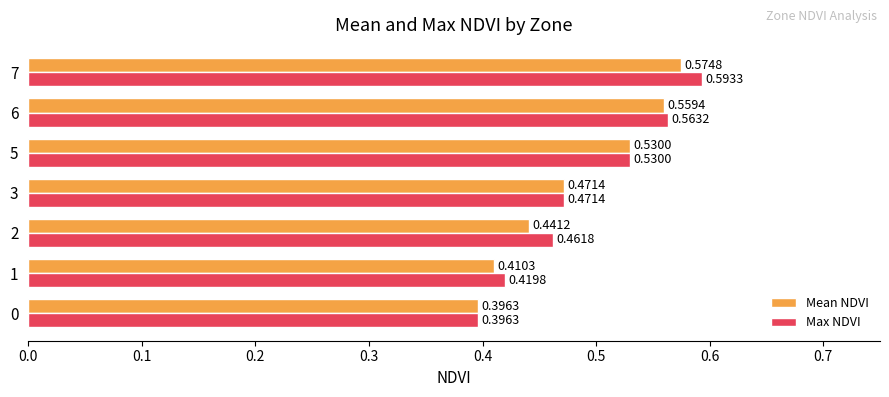

List the series in order of their overall mean, lowest first.

Mean NDVI, Max NDVI